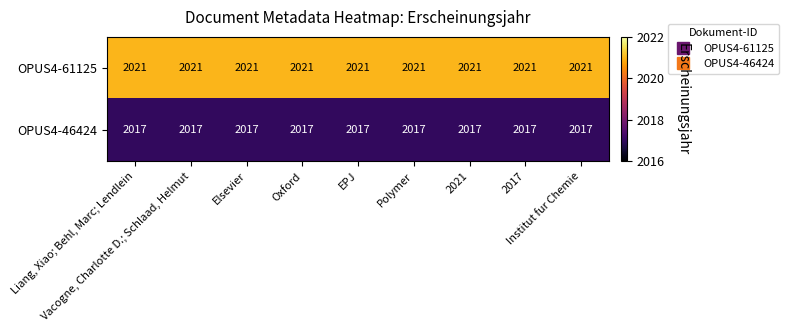

Which series has the largest total across all categories?

OPUS4-61125